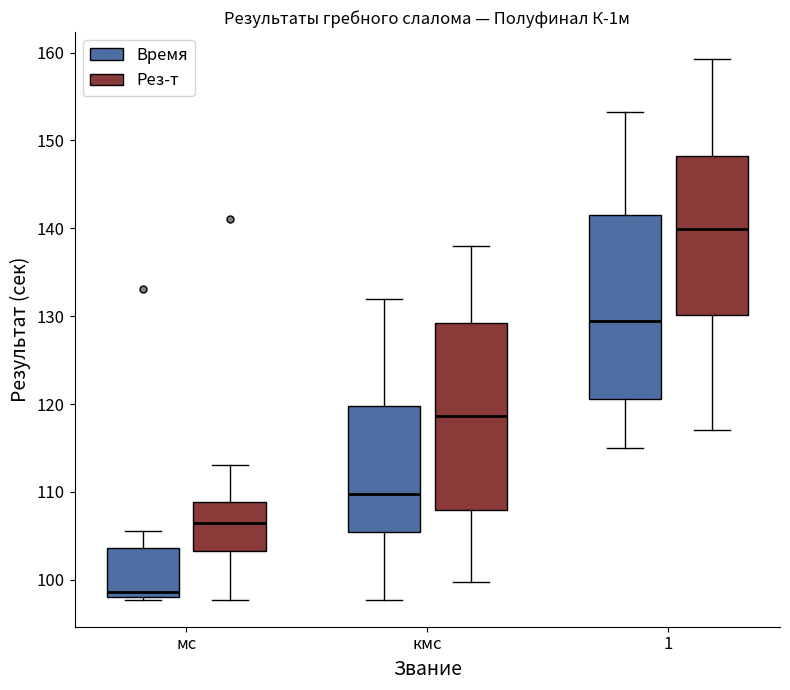

Reading left to right, transcribe this box plot: for each box, give where its median line is, the range the box spans, and where its two whiskers end, as read against the y-axis. The values are not printed on the chart, so give them approximately, as read against the axis.

мс (Время): median 99, box 98 to 104, whiskers 98 to 106
мс (Рез-т): median 106, box 103 to 109, whiskers 98 to 113
кмс (Время): median 110, box 105 to 120, whiskers 98 to 132
кмс (Рез-т): median 119, box 108 to 129, whiskers 100 to 138
1 (Время): median 129, box 121 to 142, whiskers 115 to 153
1 (Рез-т): median 140, box 130 to 148, whiskers 117 to 159